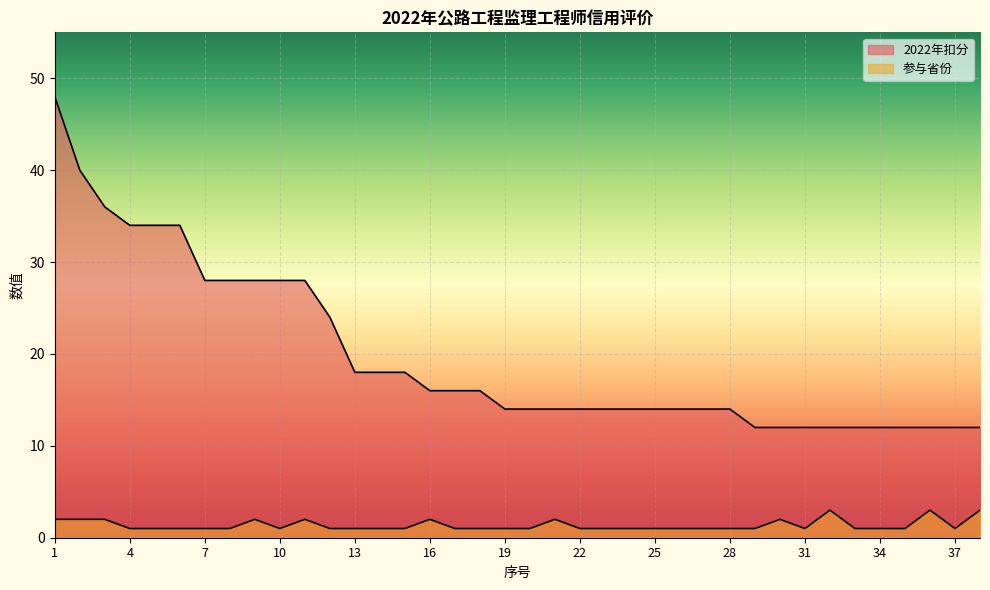

What is the spread (max minus min) of values at 9?

26